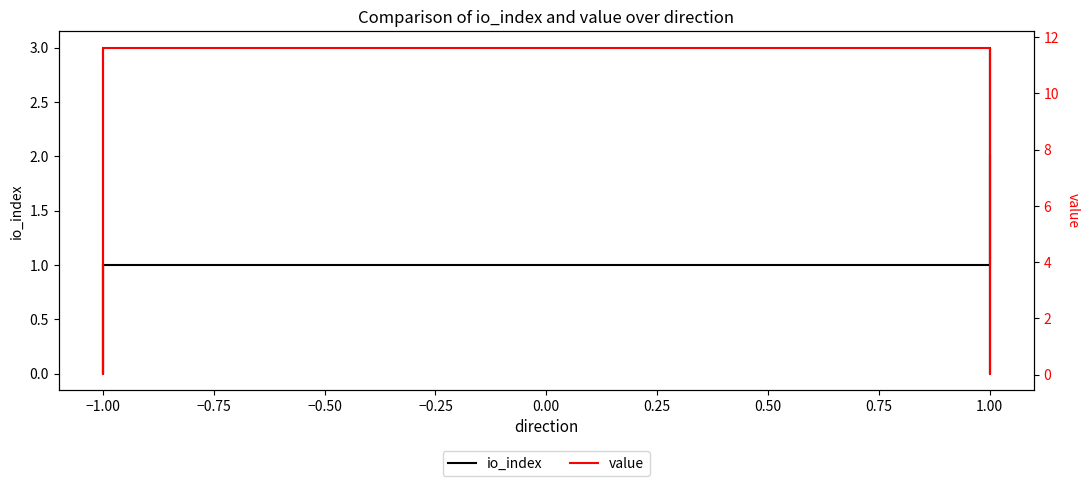

How many lines are shown in the chart?

2